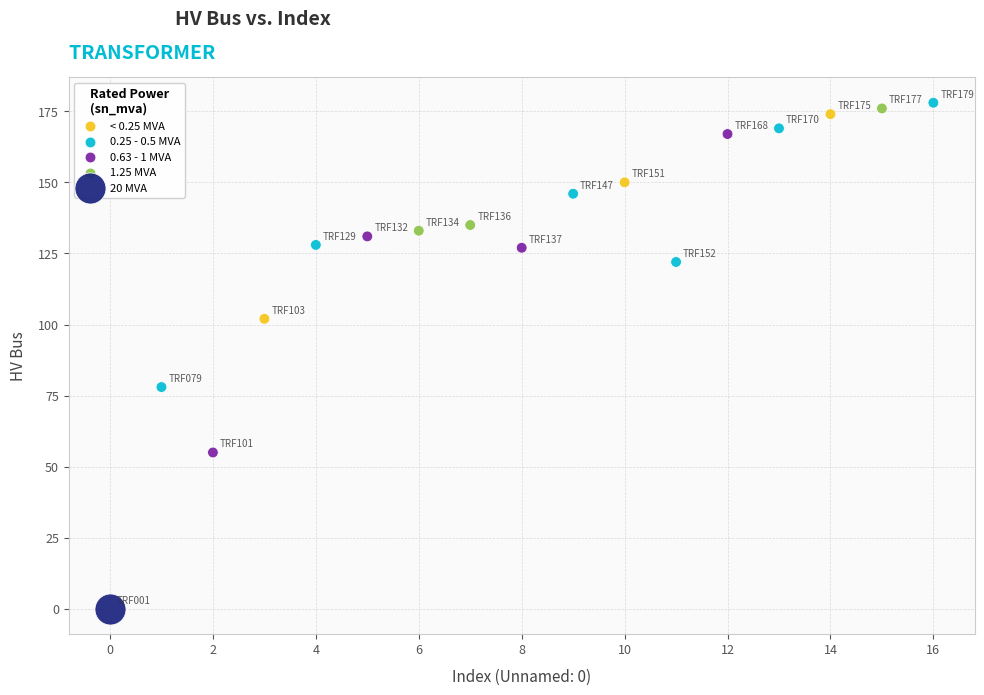

What are all the series names shown in the legend?

< 0.25 MVA, 0.25 - 0.5 MVA, 0.63 - 1 MVA, 1.25 MVA, 20 MVA